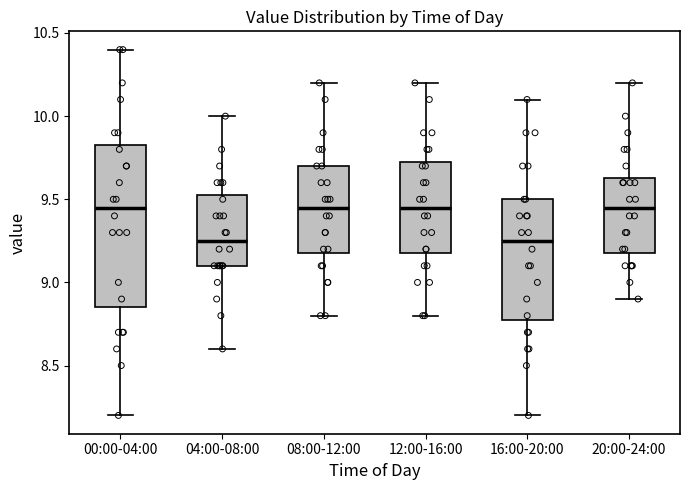

Which box is the tallest, from its lower edge to its upper edge?

00:00-04:00